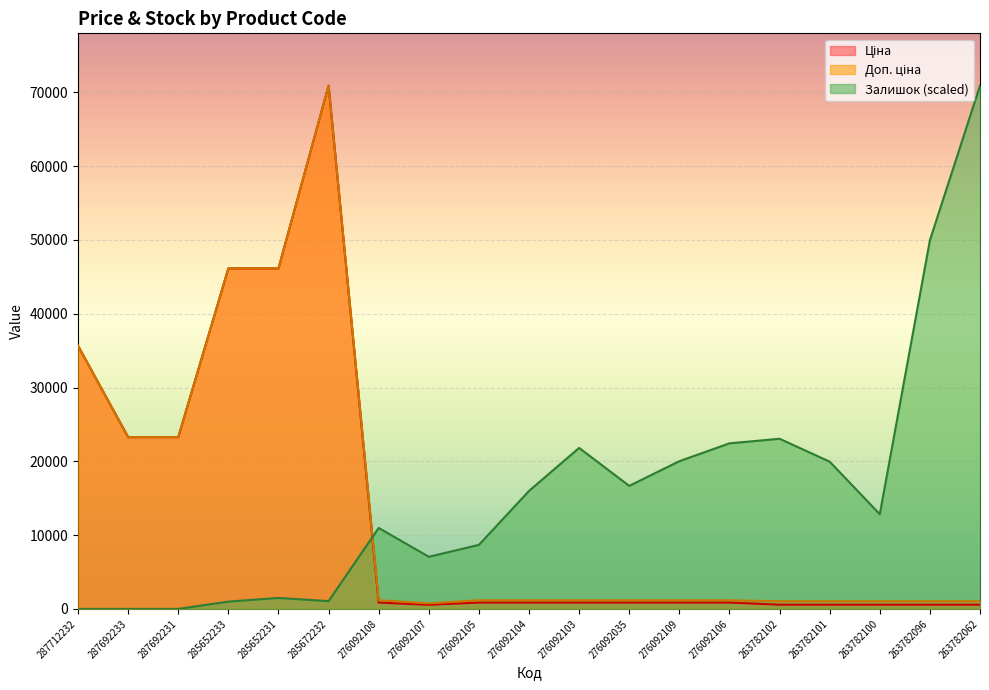

What is the difference between the maximum and minimum values in the Ціна series?

70345.1